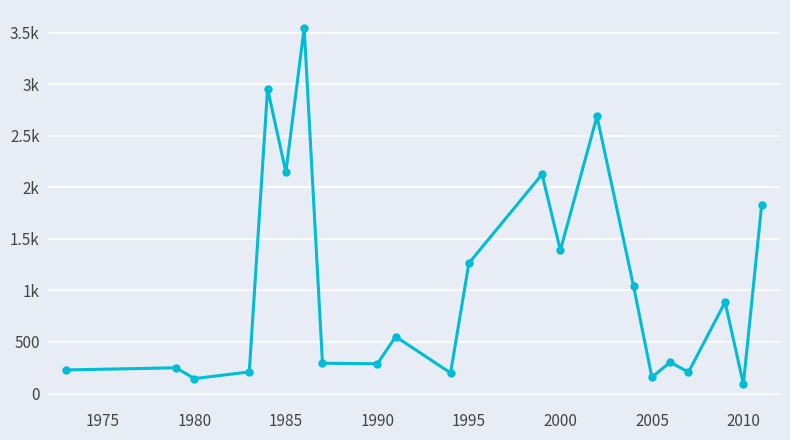

Does the chart have visible grid lines?

Yes